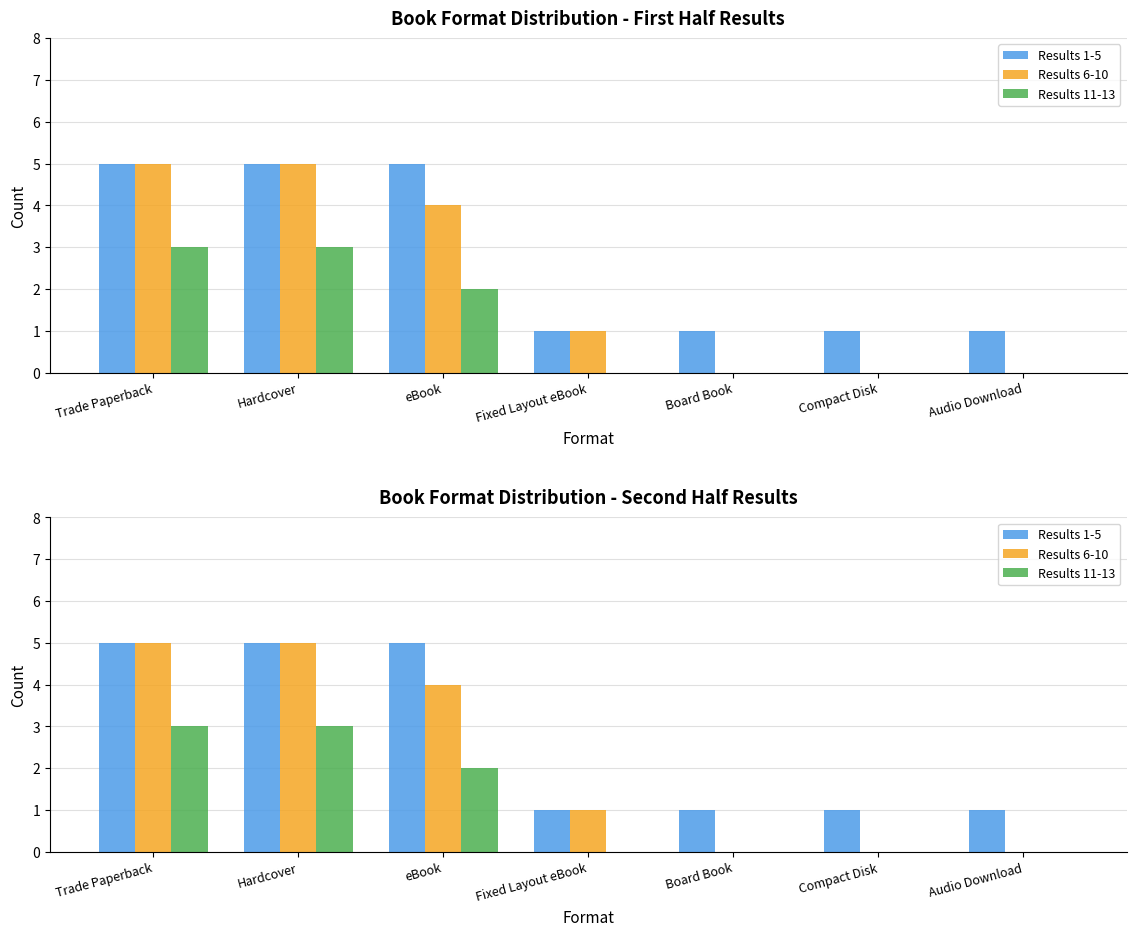

What is the value of the Results 6-10 bar at the 1st from the left?

5